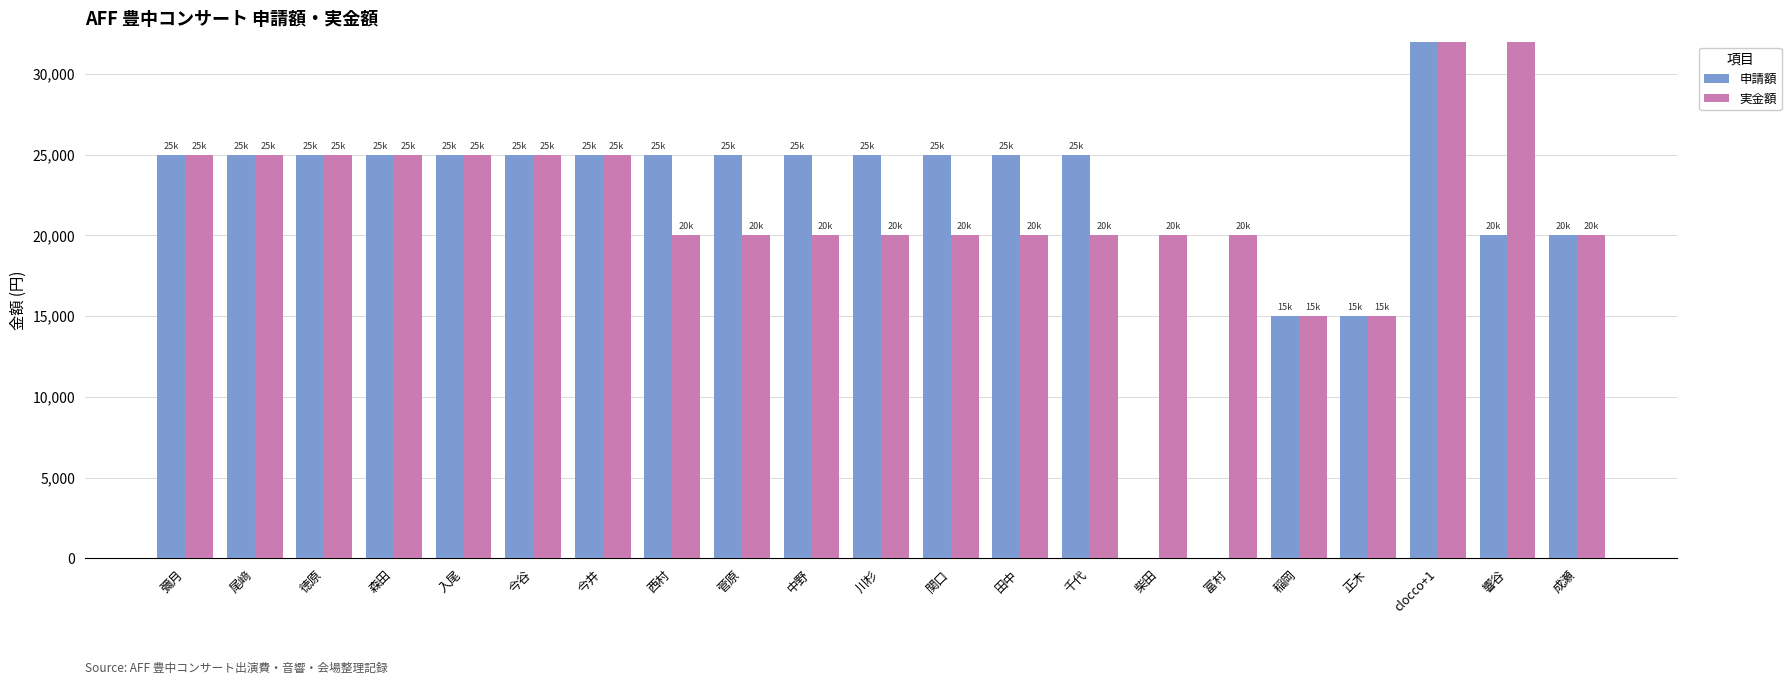

Does the chart contain stacked bars?

No